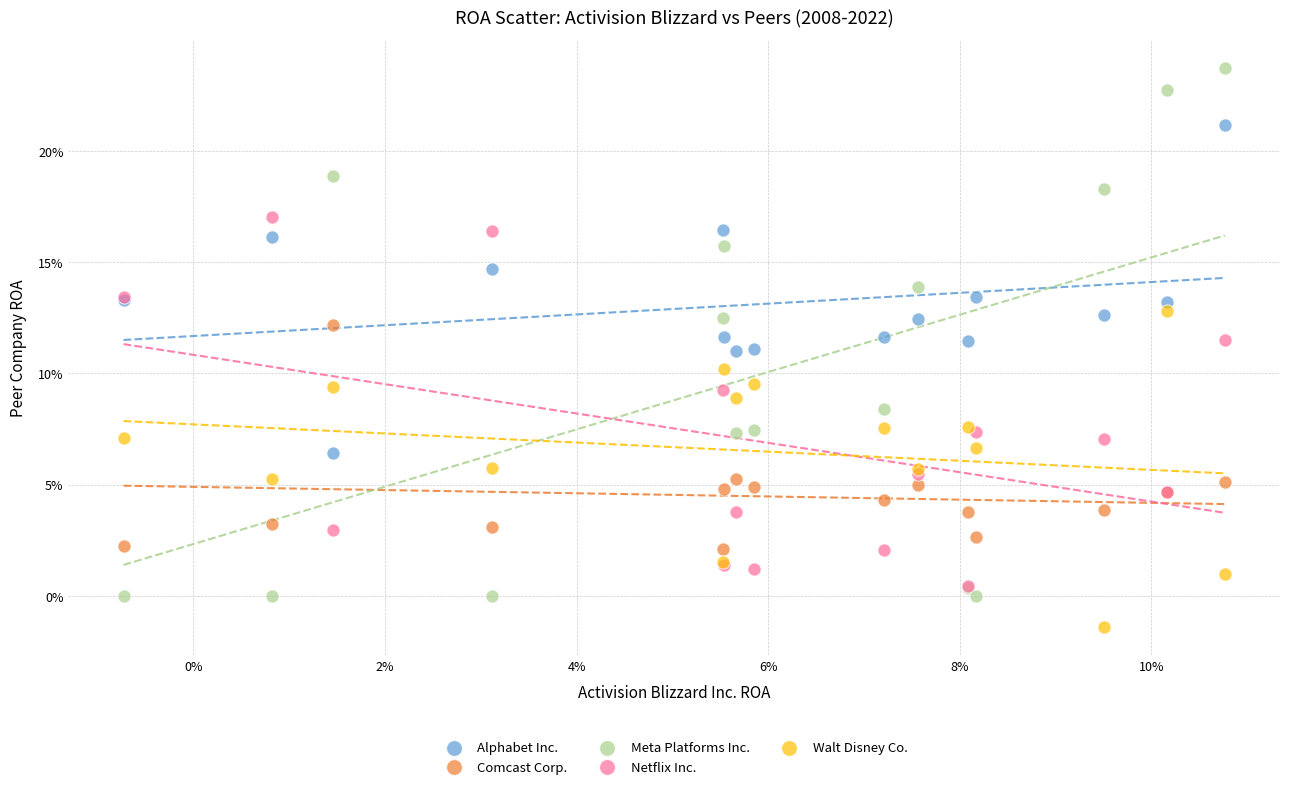

Which series has the largest Y range (max minus min)?

Meta Platforms Inc.